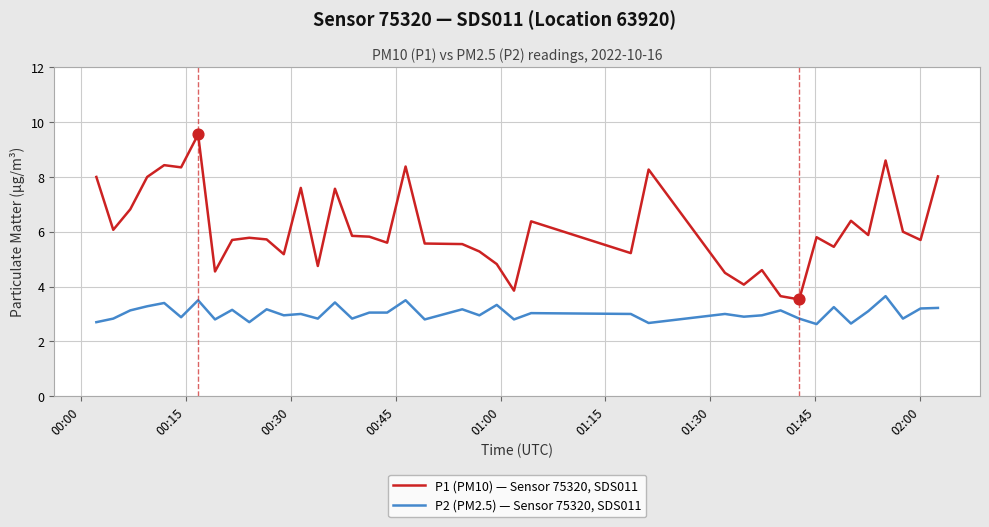

Which series has the largest total across all categories?

P1 (PM10) — Sensor 75320, SDS011